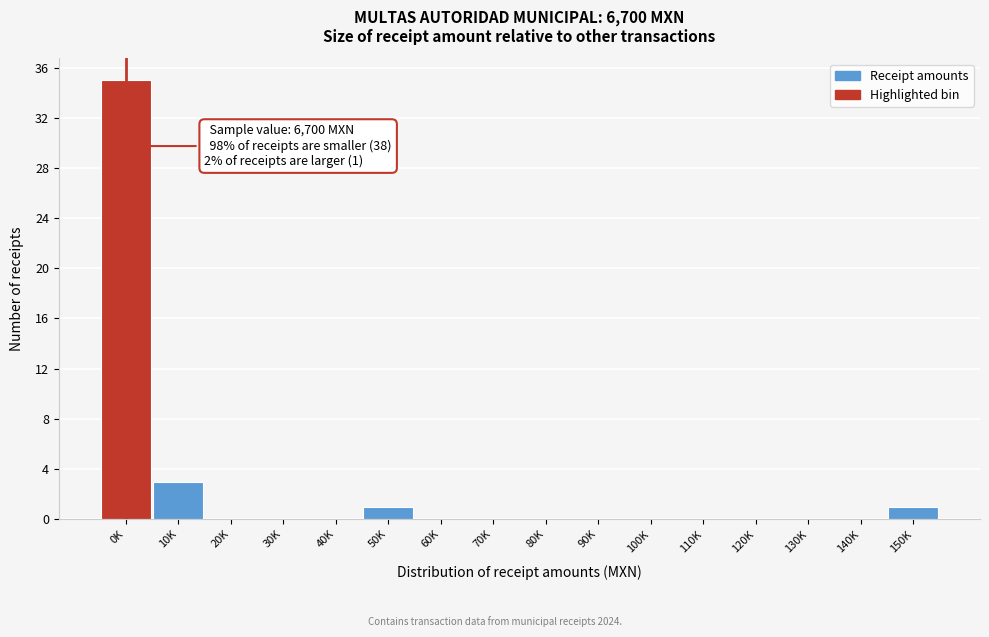

Reading left to right, extract all data points from this chart.

0K=35	10K=3	20K=0	30K=0	40K=0	50K=1	60K=0	70K=0	80K=0	90K=0	100K=0	110K=0	120K=0	130K=0	140K=0	150K=1